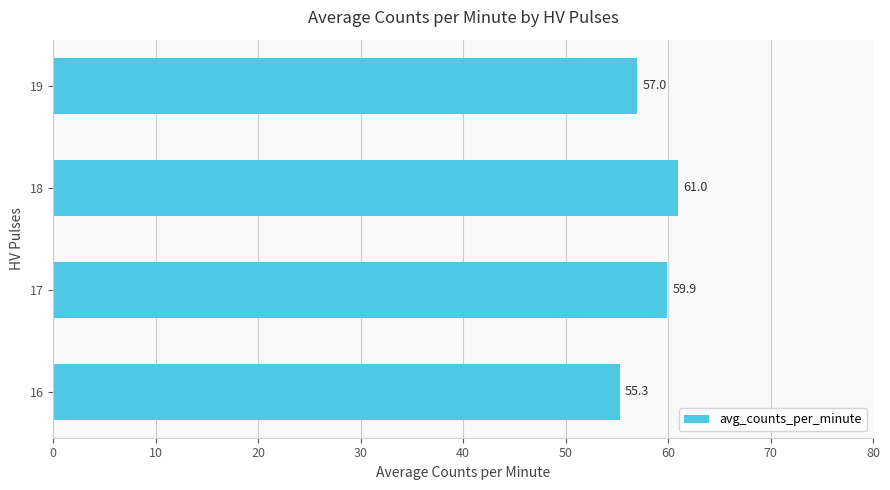

Between 19 and 16, which is larger?

19